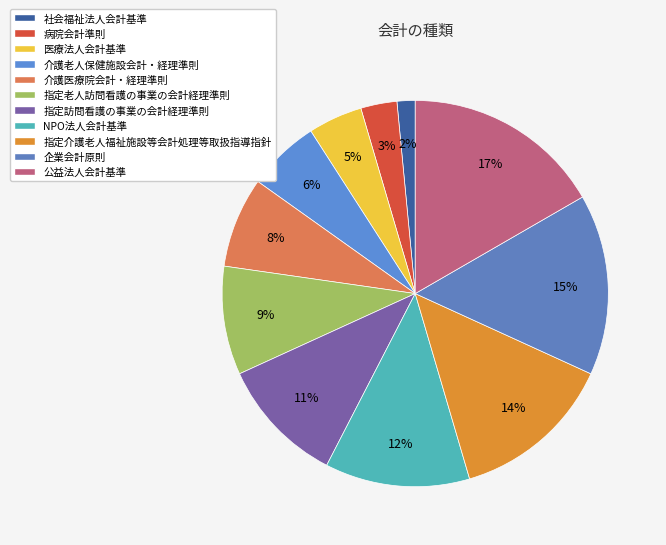

How many slices are in this pie chart?

11